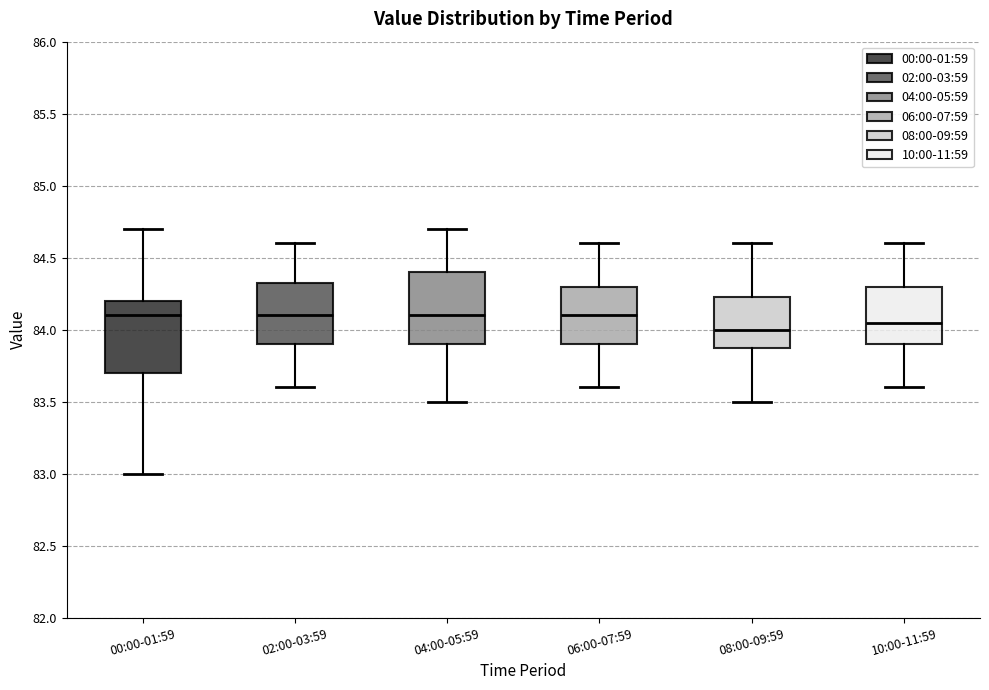

Reading left to right, read every box against the y-axis: the position of its median line, the range the box covers, and the ends of its whiskers. The values are not printed on the chart, so give them approximately, as read against the axis.

00:00-01:59: median 84.10, box 83.70 to 84.20, whiskers 83.00 to 84.70
02:00-03:59: median 84.10, box 83.90 to 84.35, whiskers 83.60 to 84.60
04:00-05:59: median 84.10, box 83.90 to 84.40, whiskers 83.50 to 84.70
06:00-07:59: median 84.10, box 83.90 to 84.30, whiskers 83.60 to 84.60
08:00-09:59: median 84.00, box 83.90 to 84.25, whiskers 83.50 to 84.60
10:00-11:59: median 84.05, box 83.90 to 84.30, whiskers 83.60 to 84.60